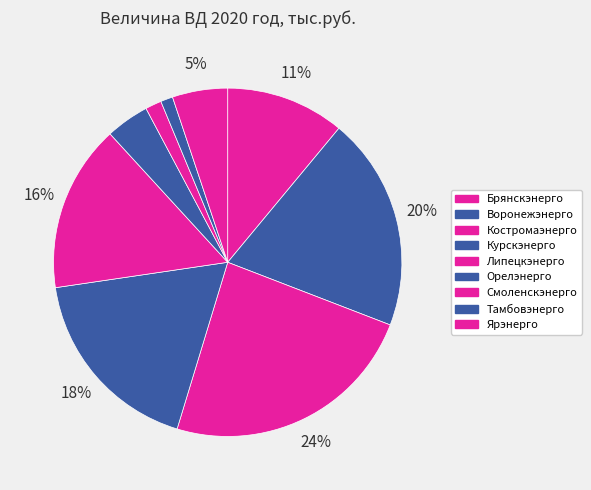

Rank the categories by value from highest to lowest.

Костромаэнерго, Воронежэнерго, Курскэнерго, Липецкэнерго, Брянскэнерго, Ярэнерго, Орелэнерго, Смоленскэнерго, Тамбовэнерго